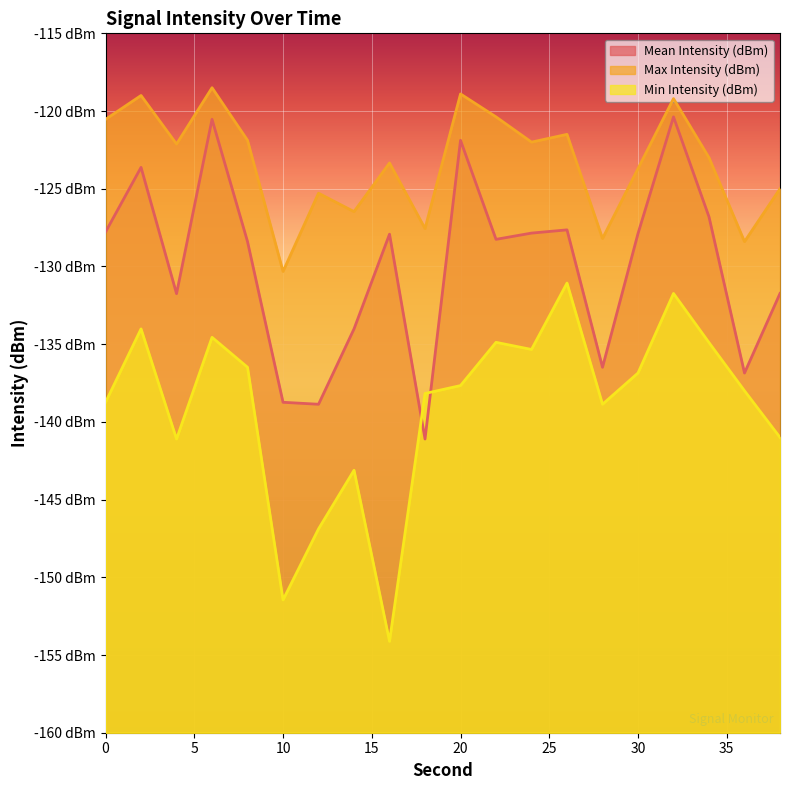

The Min Intensity (dBm) series shows -134.6 at 6. True or false?

True